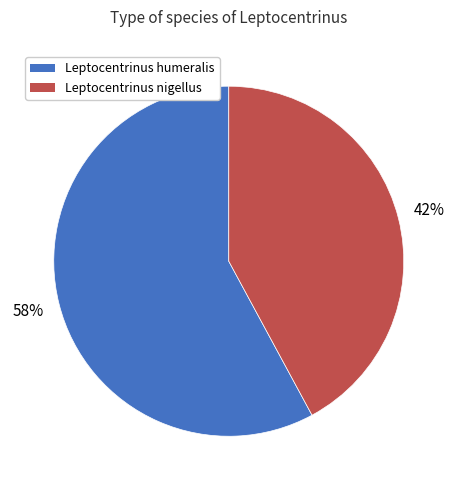

To the nearest percent, what is the difference between the largest and smallest slice percentages?

16%